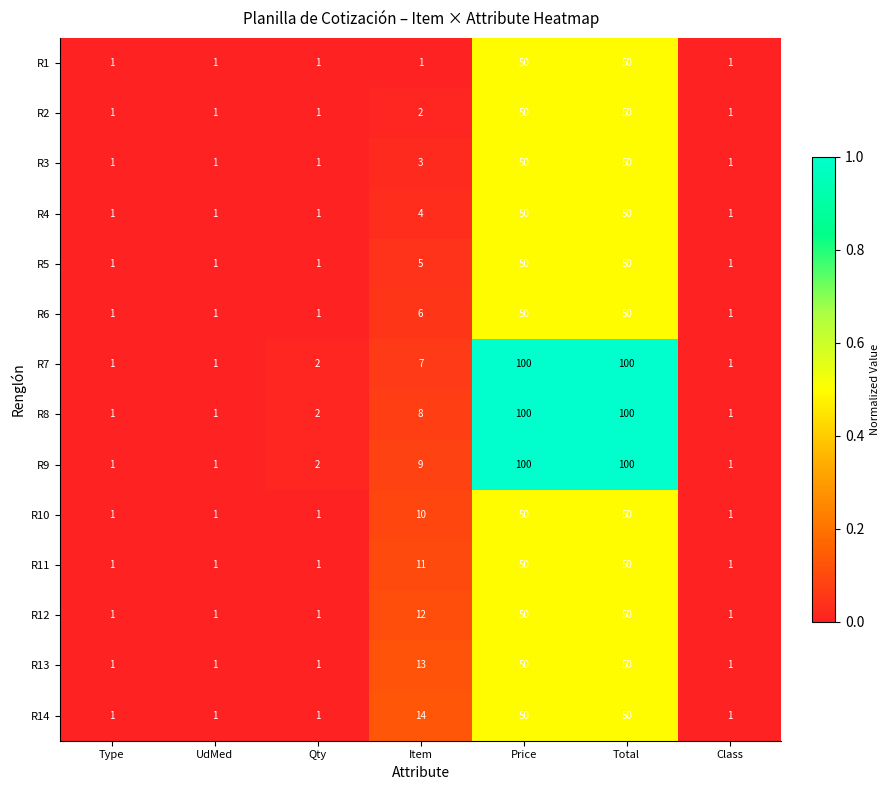

What is the highest value of the R14 series?

50